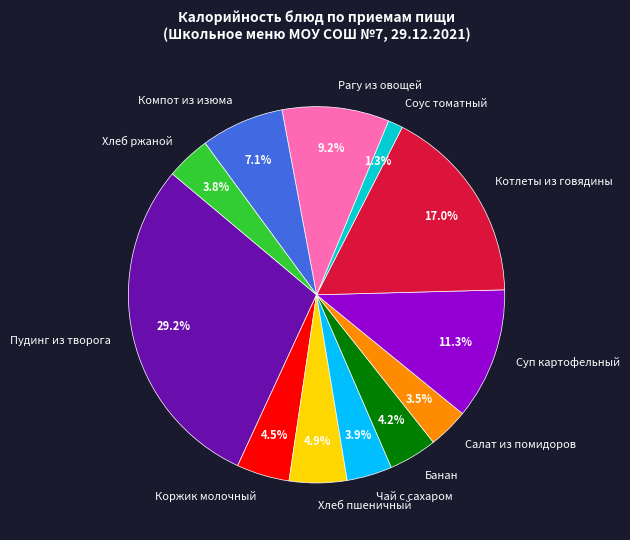

To the nearest percent, what is the average slice percentage?

8%